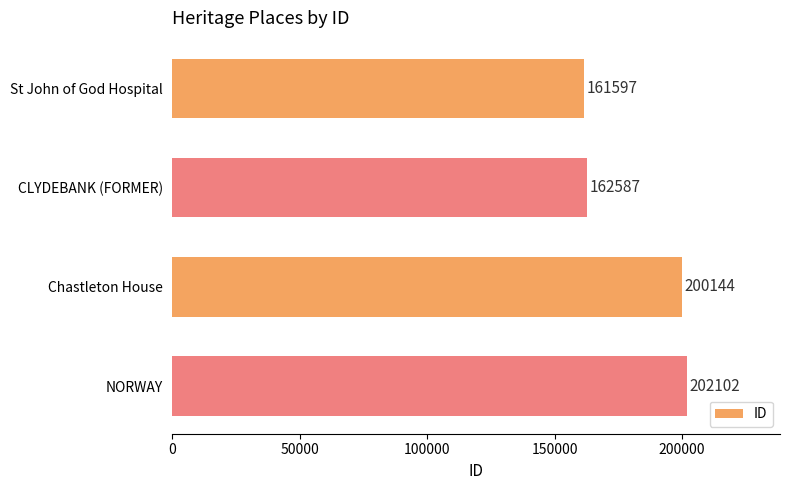

What is the difference between the maximum and second lowest values?

39515